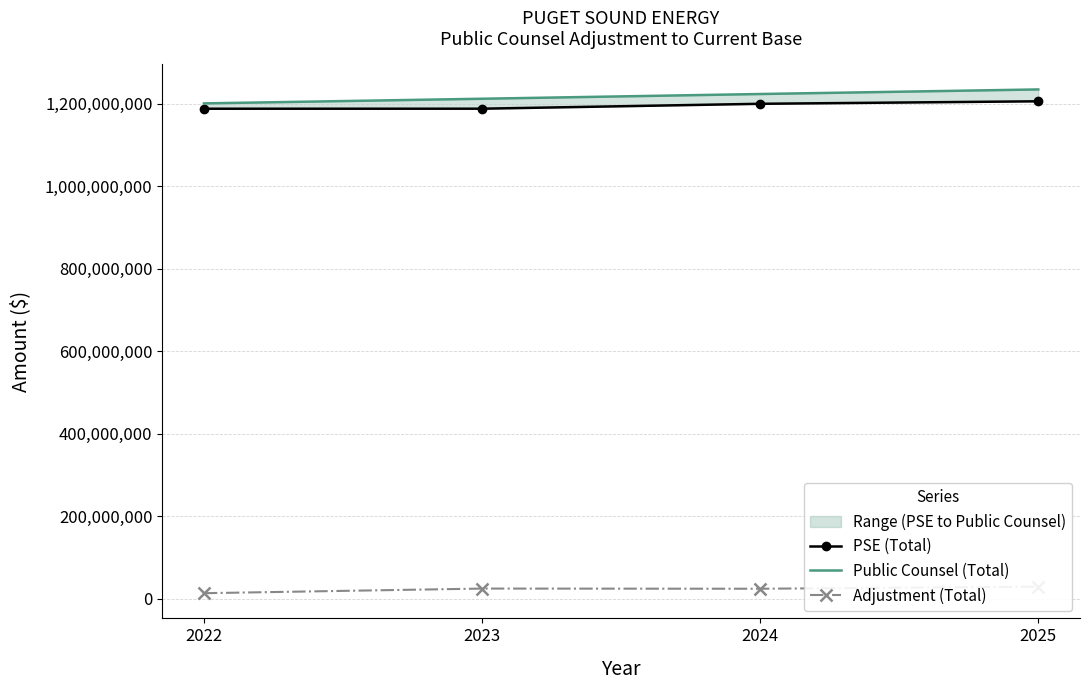

True or false: PSE (Total) has a value of 698929065.3 at 2022.

False